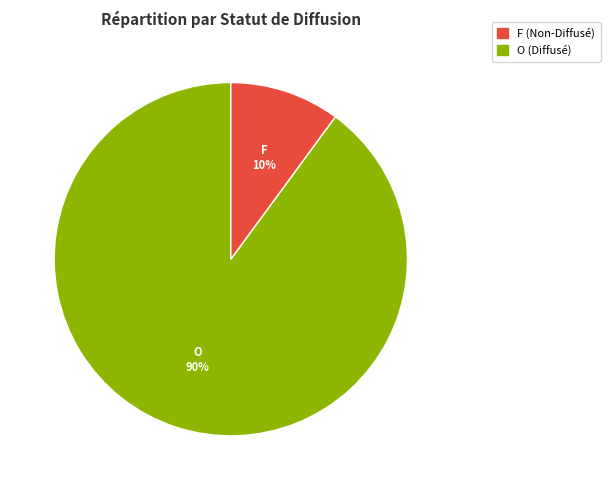

Does any single category account for the majority?

Yes